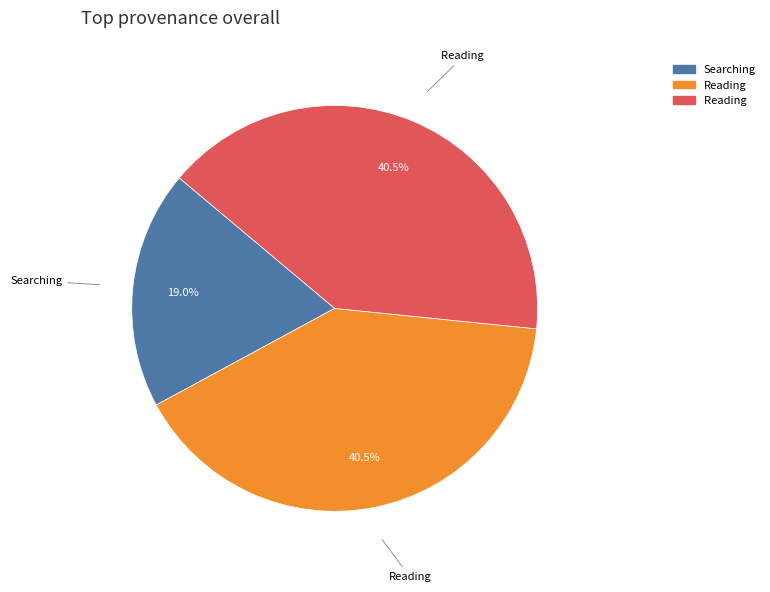

Is there a majority slice in this chart?

No